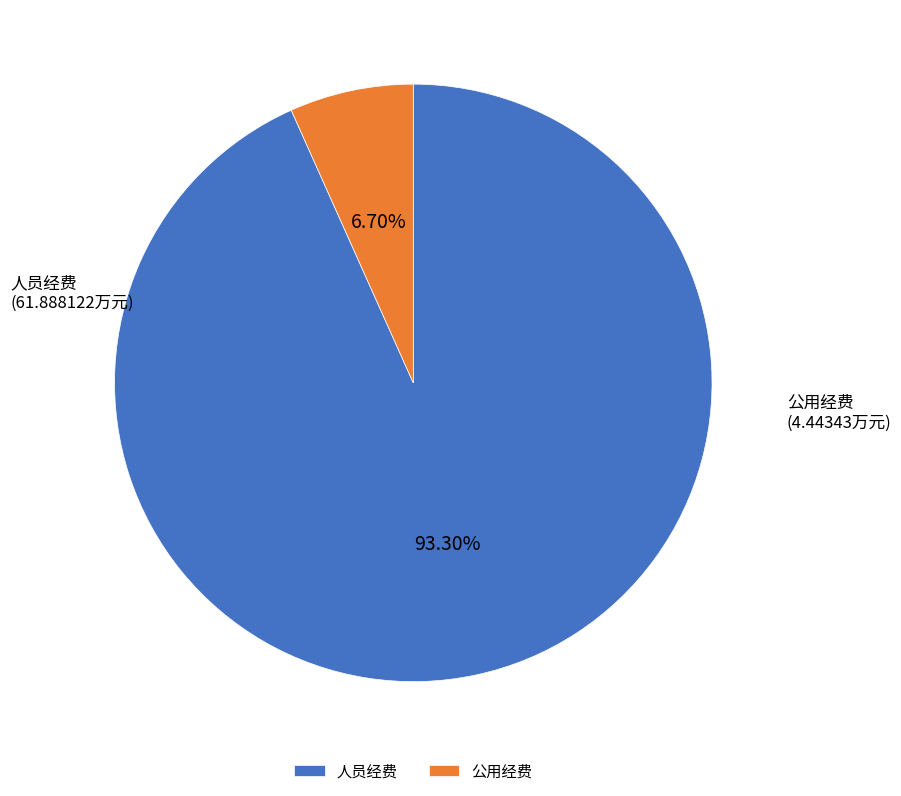

Which category accounts for the majority?

人员经费